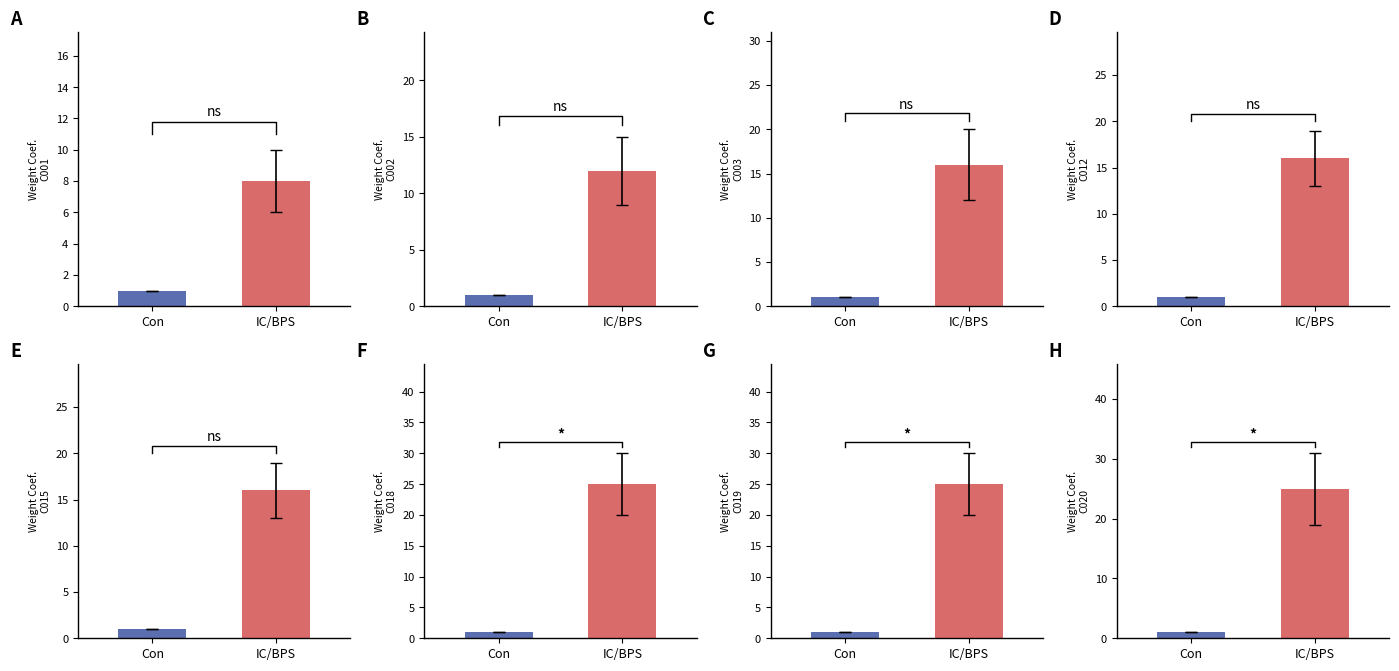

Reading right to left, transcribe all the data shown in this chart.

Con: 1	1	1	1	1	1	1	1
IC/BPS: 25	25	25	16	16	16	12	8